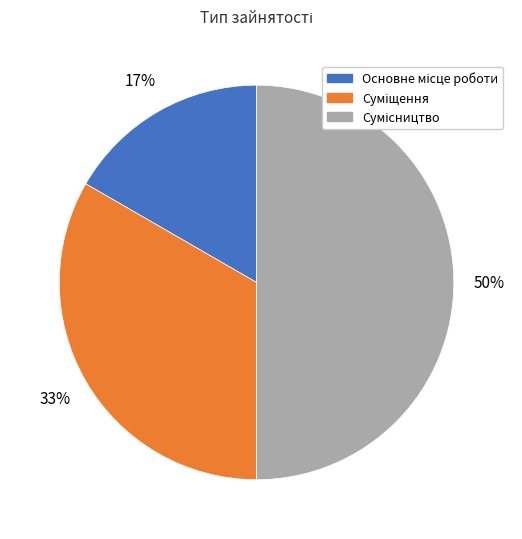

How many slices are in this pie chart?

3